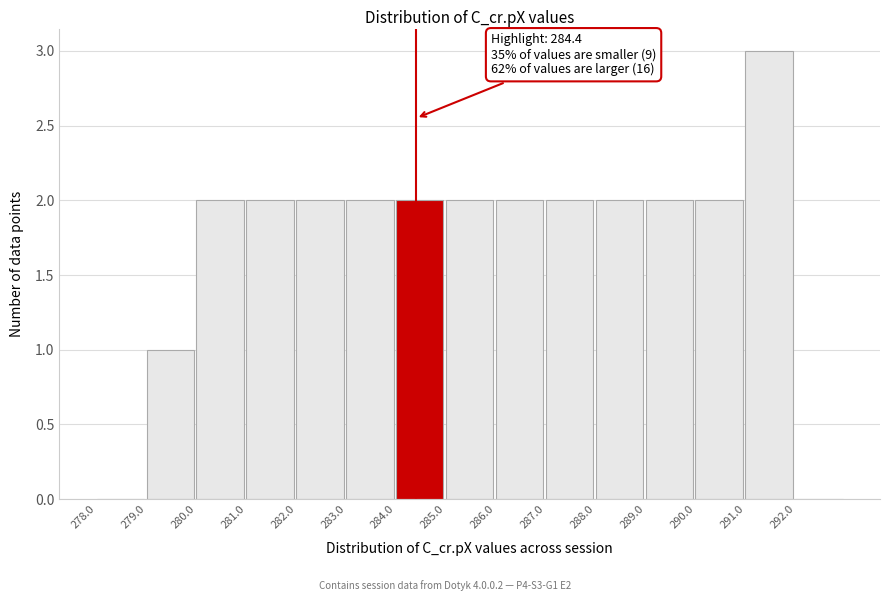

Which range on the x-axis has the tallest bar?

291 to 292